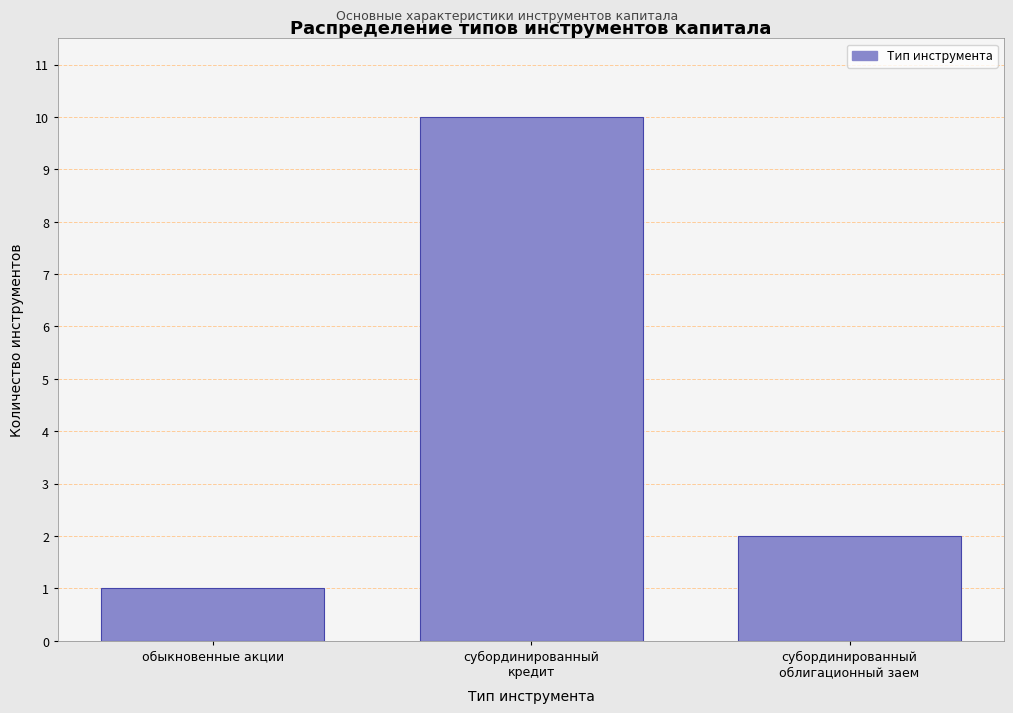

Reading right to left, list all the values displayed in this chart.

2	10	1